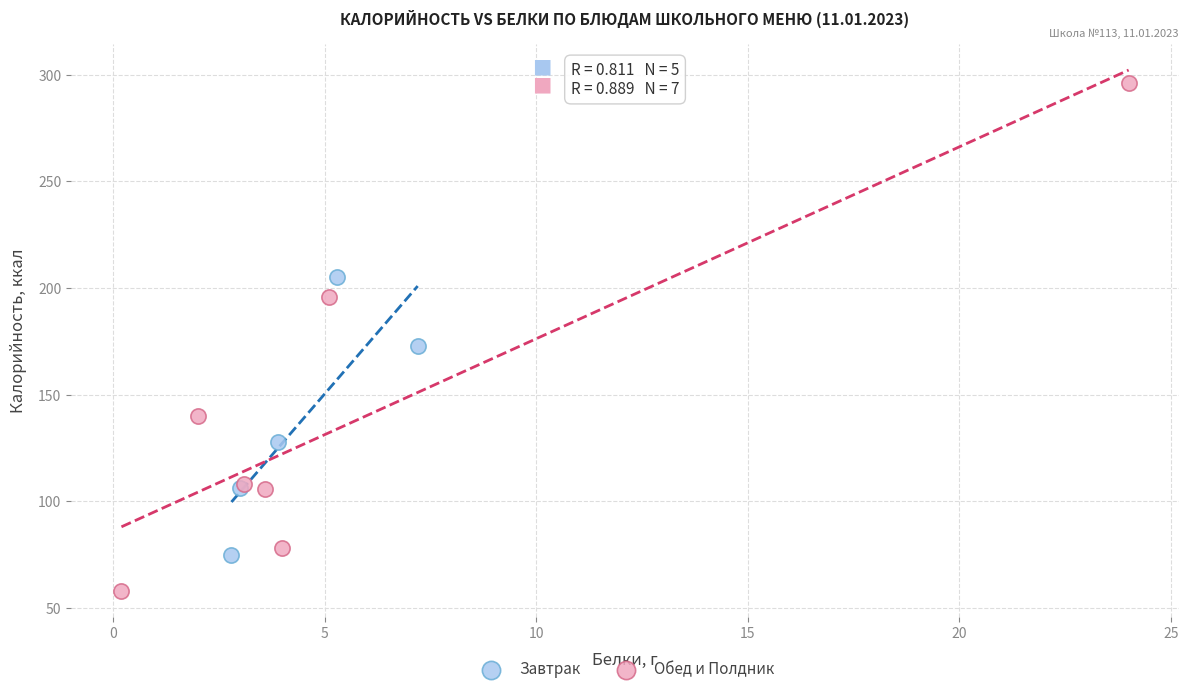

Which series contains the lowest Y value?

Обед и Полдник